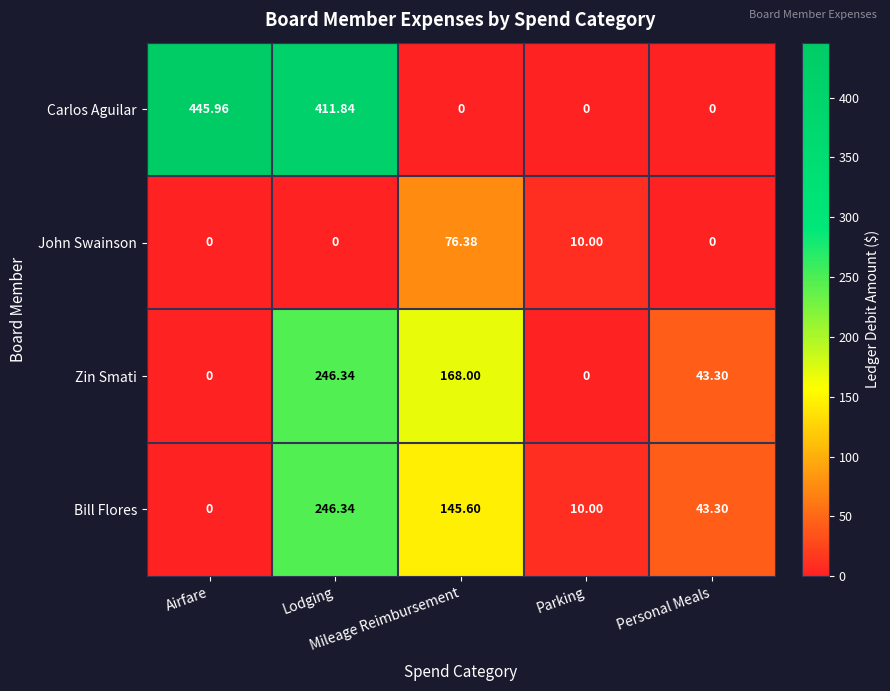

Which series has the largest total across all categories?

Carlos Aguilar